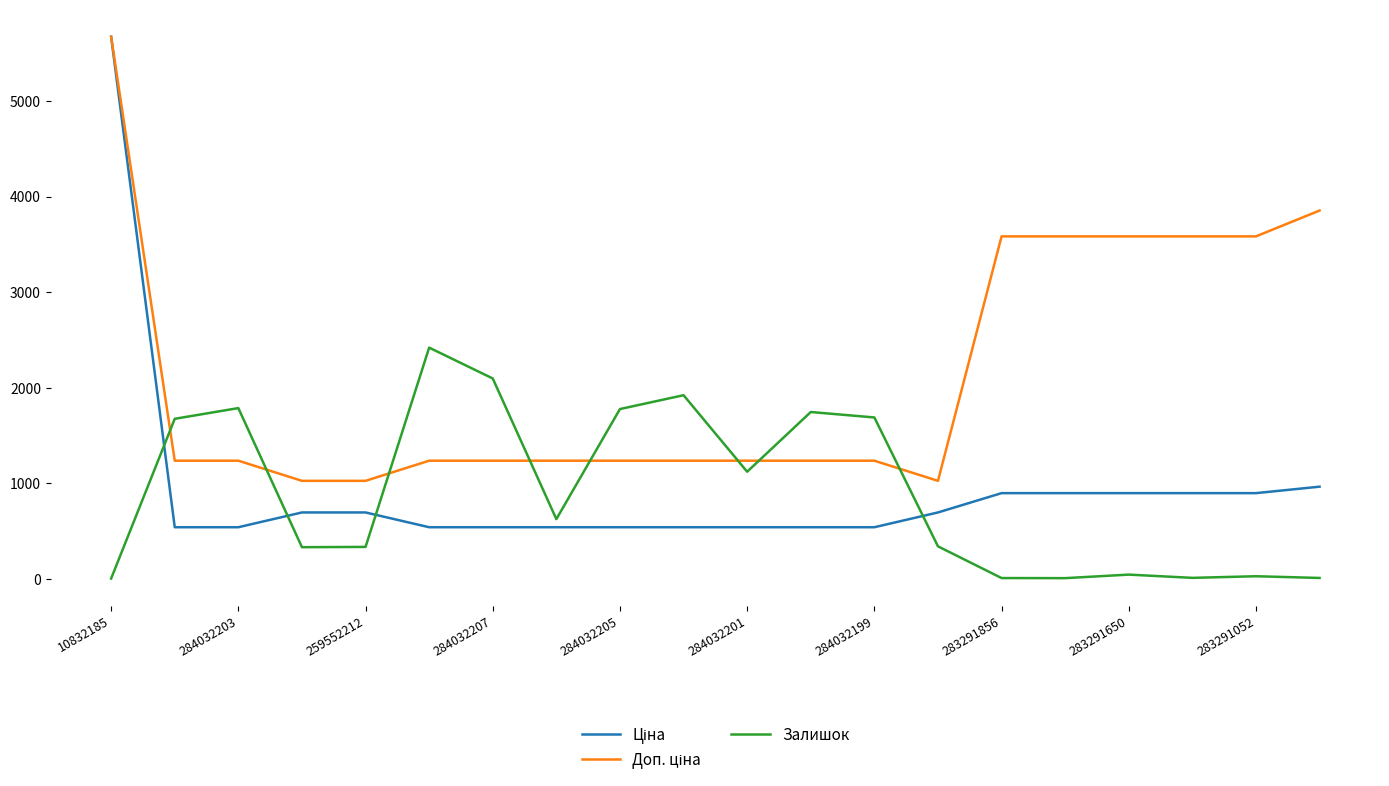

What is the maximum value shown in the chart?

5673.8